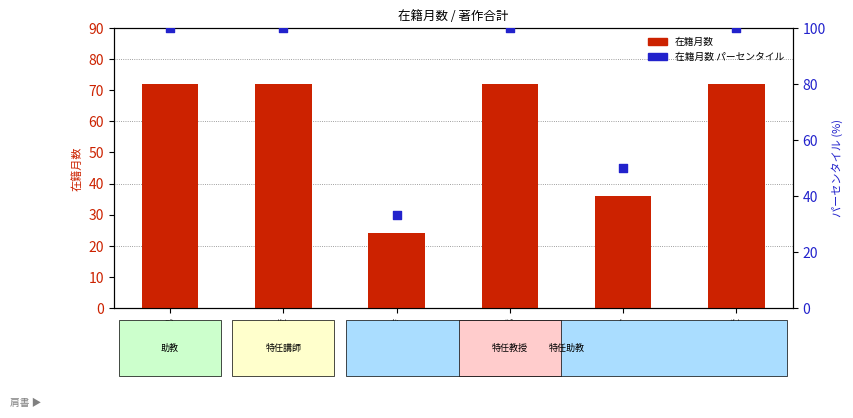

Which series reaches the minimum Y coordinate?

在籍月数